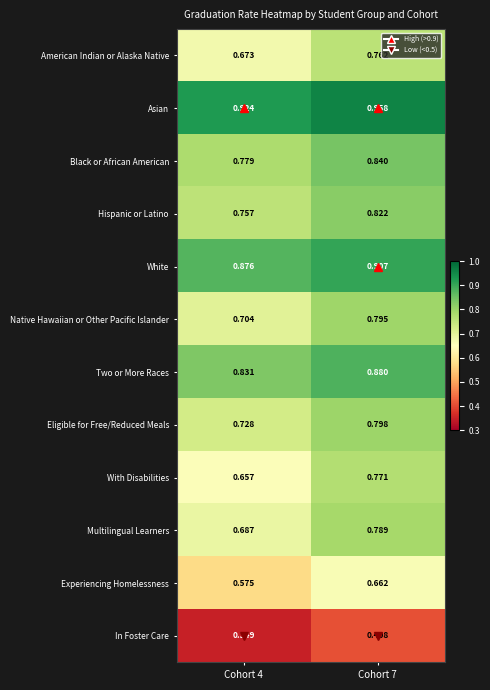

Which series has the largest total across all categories?

Asian